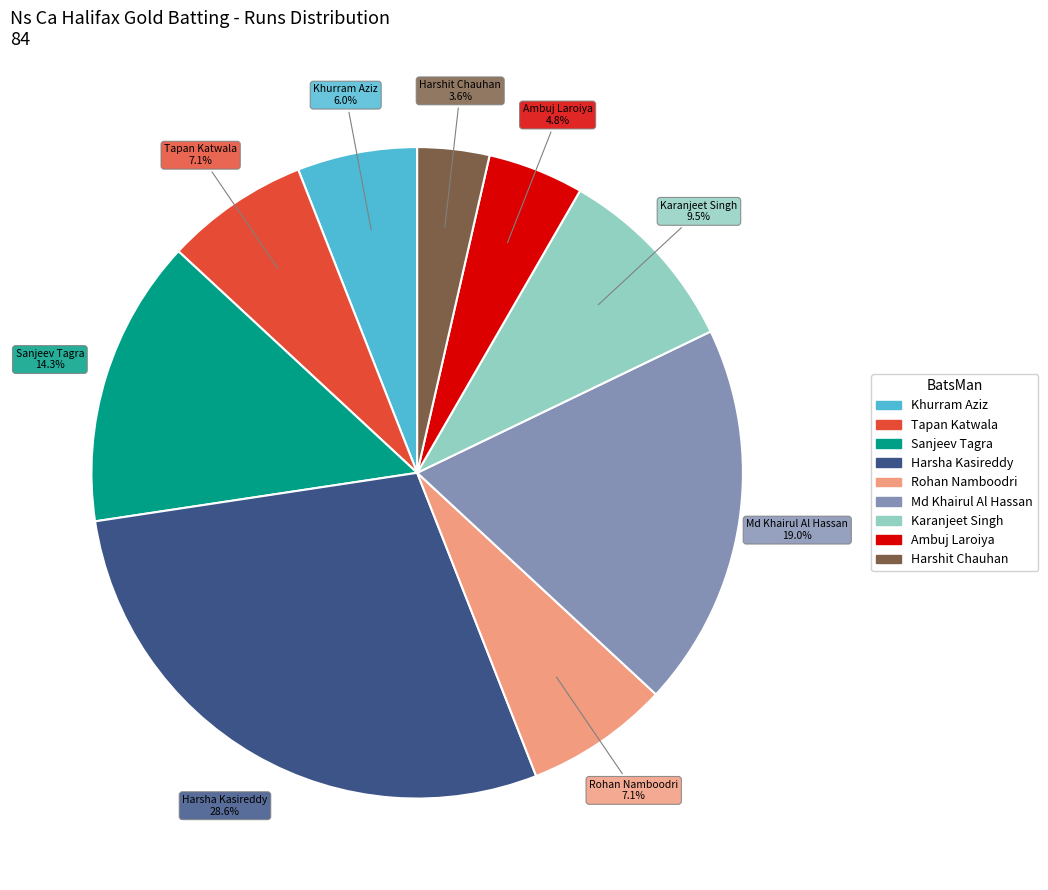

Is there any slice that represents more than half of the pie?

No